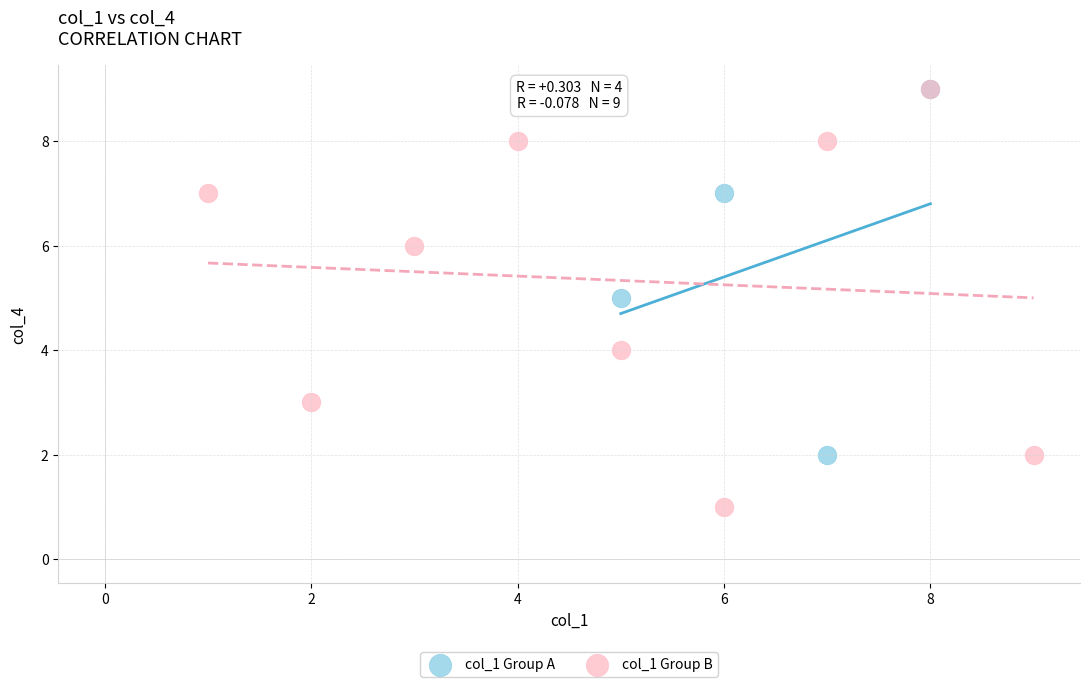

Which series reaches the minimum Y coordinate?

col_1 Group B